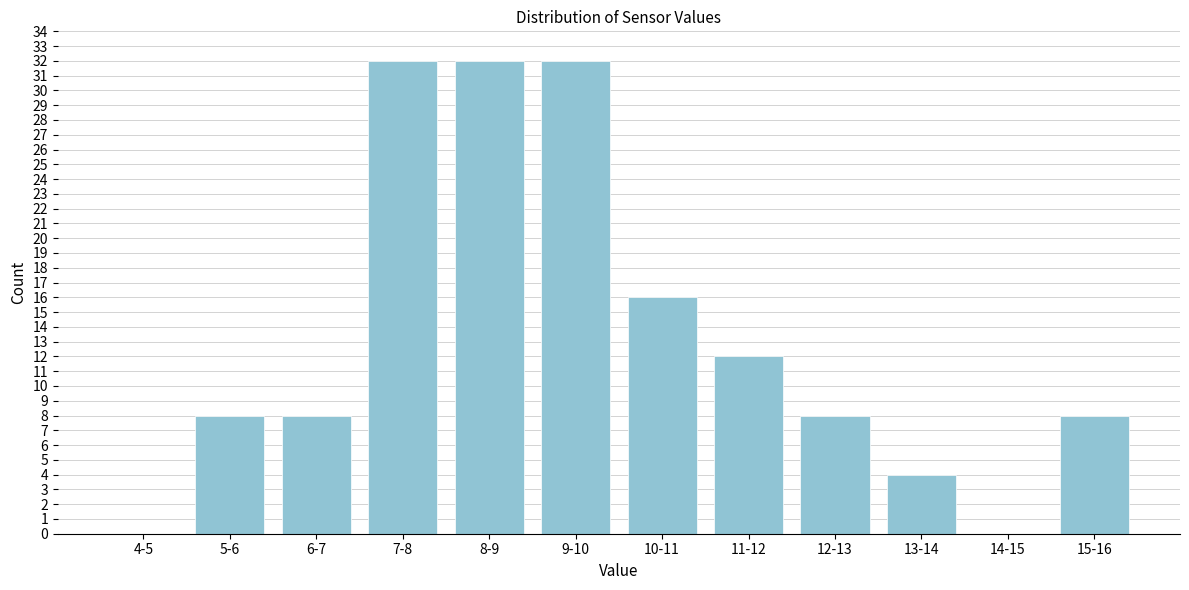

Reading left to right, extract all data points from this chart.

4-5=0	5-6=8	6-7=8	7-8=32	8-9=32	9-10=32	10-11=16	11-12=12	12-13=8	13-14=4	14-15=0	15-16=8